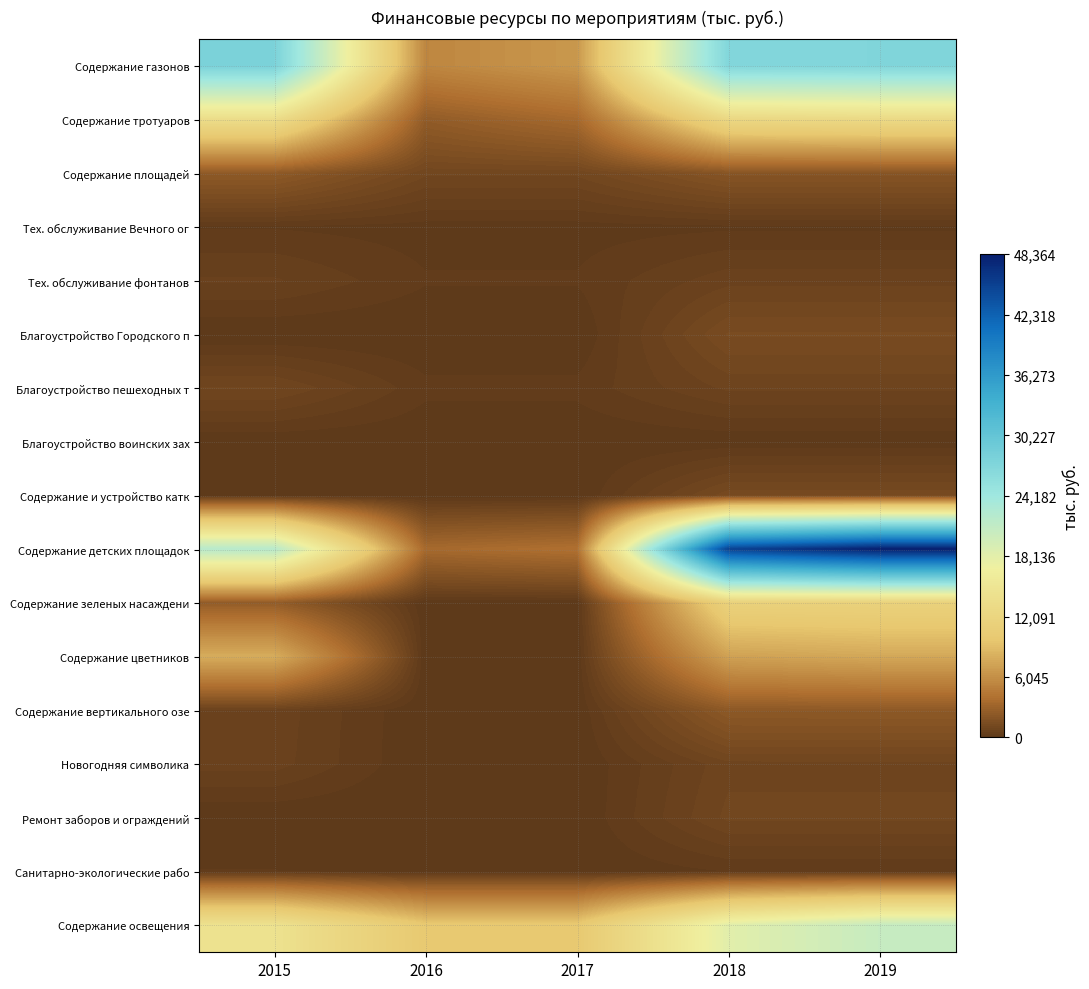

How many series are shown in this chart?

17